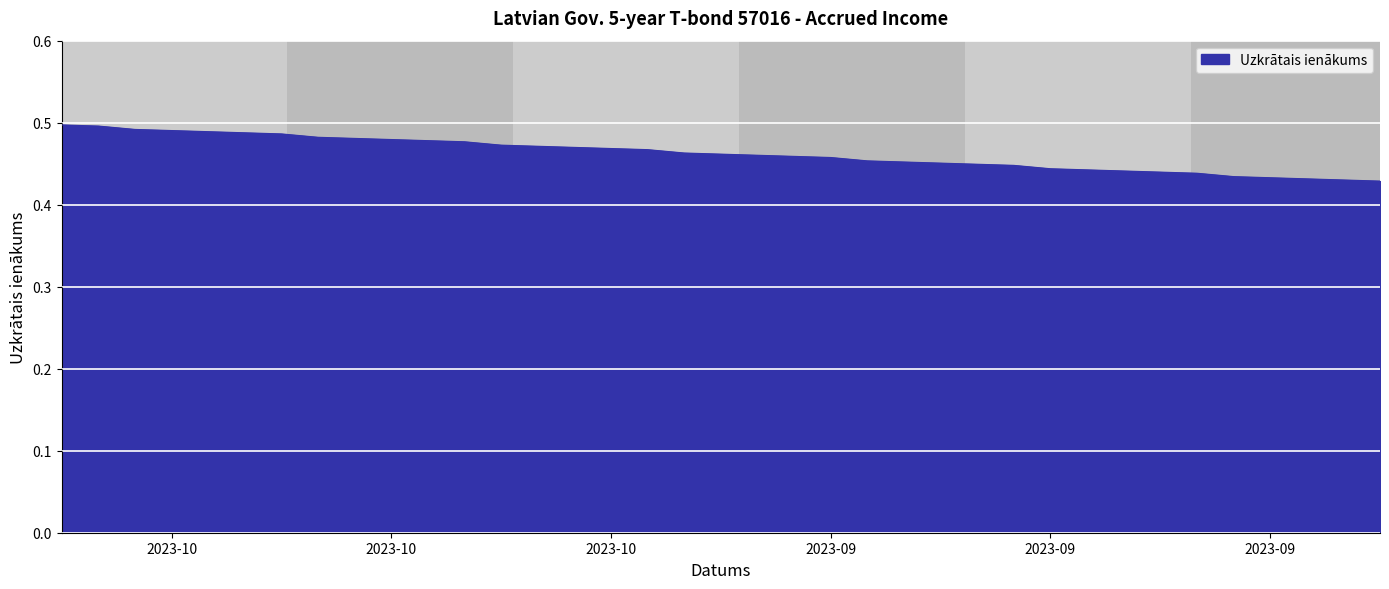

Does the chart have visible grid lines?

Yes